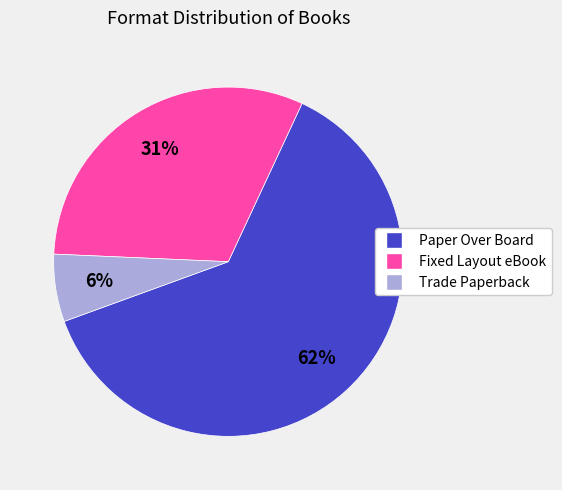

Rank the categories by value from highest to lowest.

Paper Over Board, Fixed Layout eBook, Trade Paperback